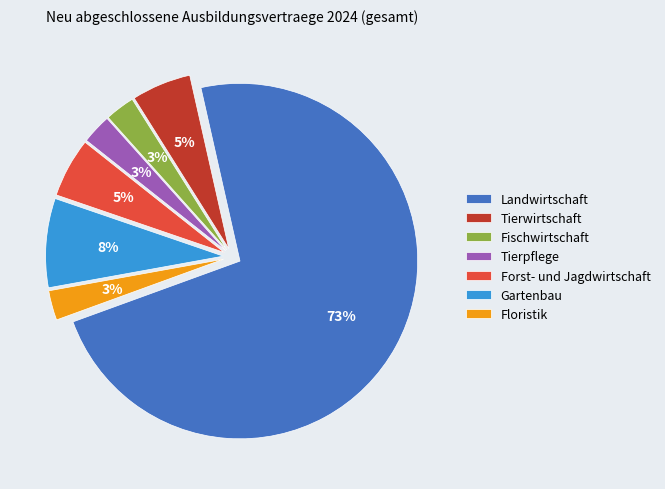

Which slice is the largest?

Landwirtschaft